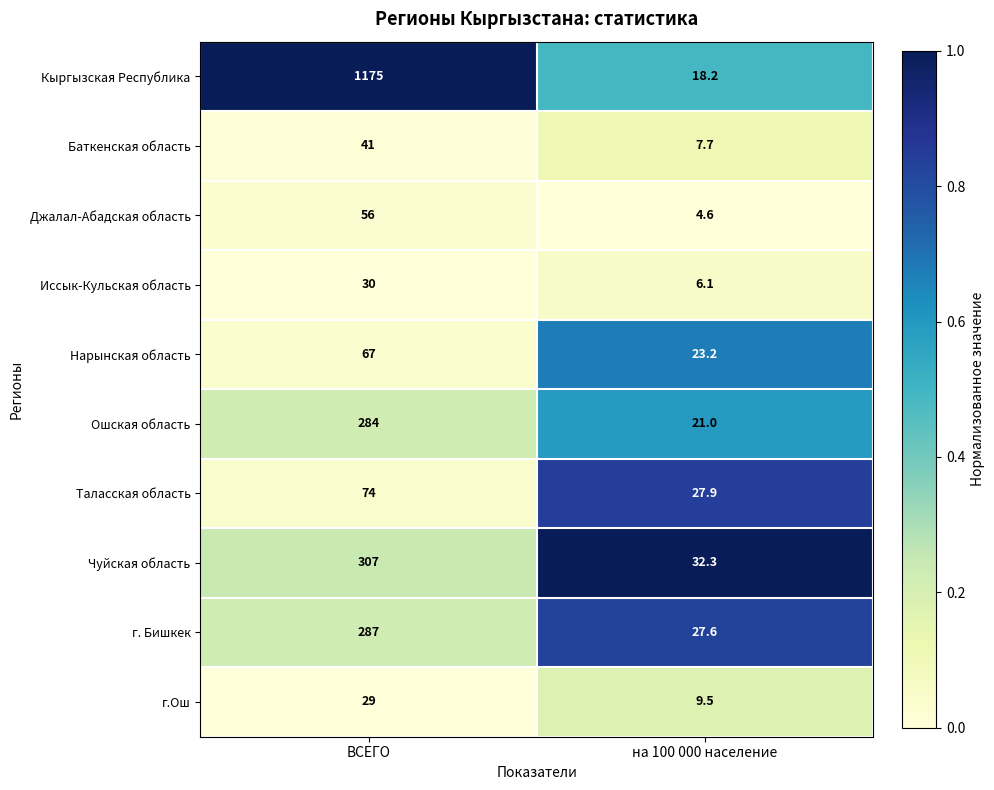

Count the number of data series in this chart.

10